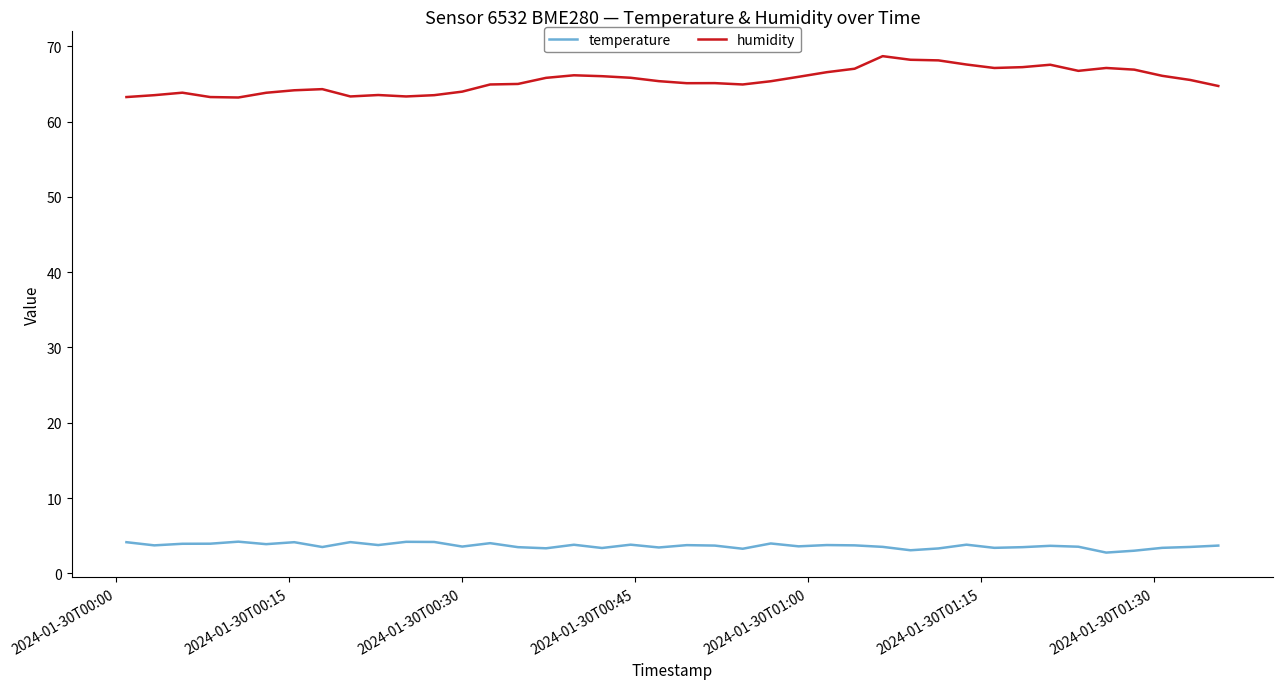

List the series in order of their overall mean, lowest first.

temperature, humidity